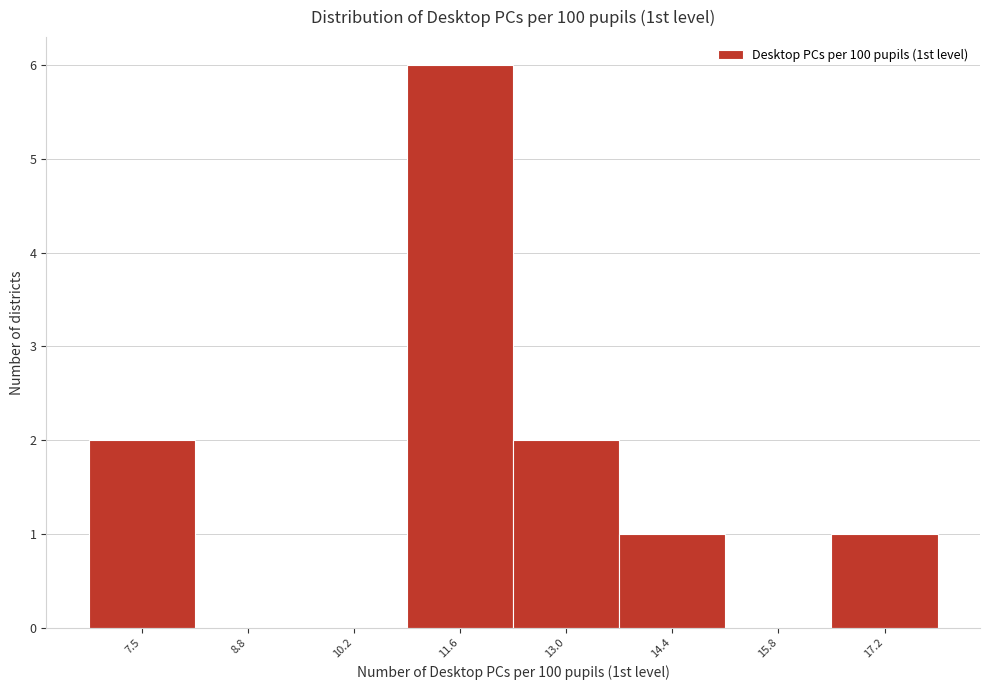

Which range on the x-axis has the tallest bar?

11.0 to 12.4